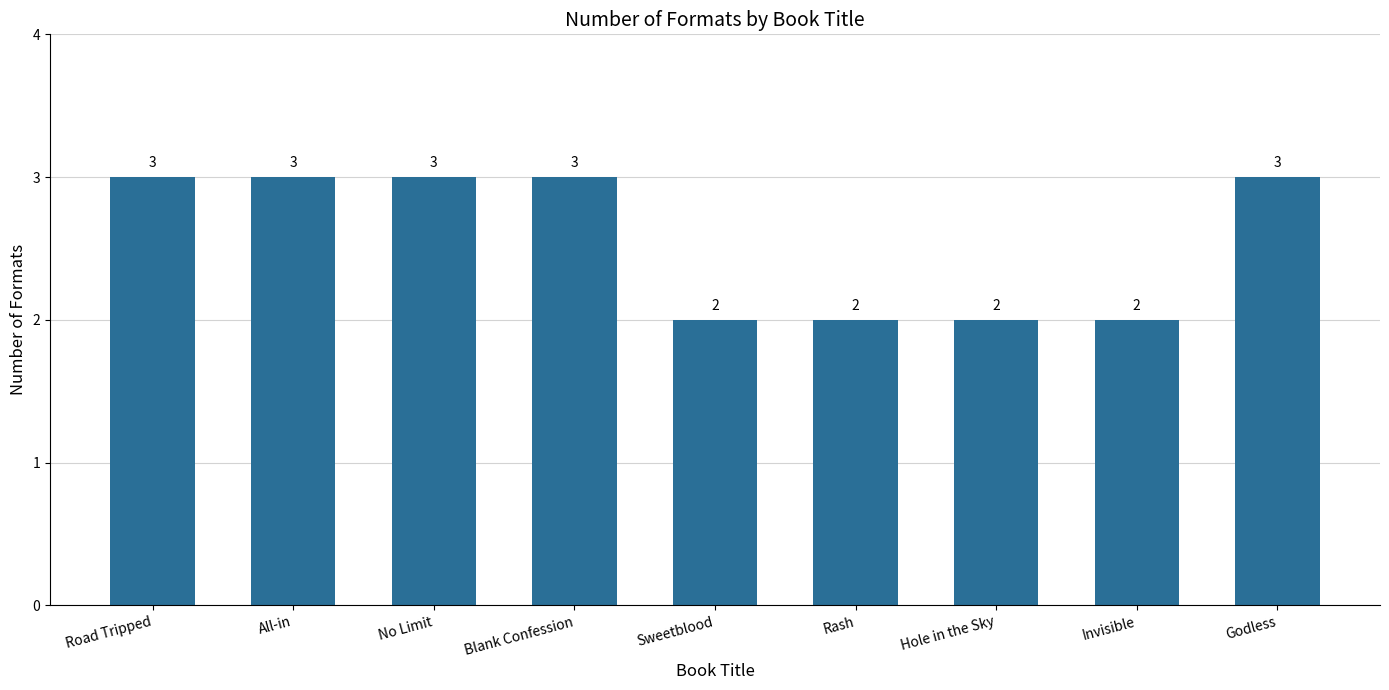

The chart shows a value of 3 at Sweetblood. True or false?

False